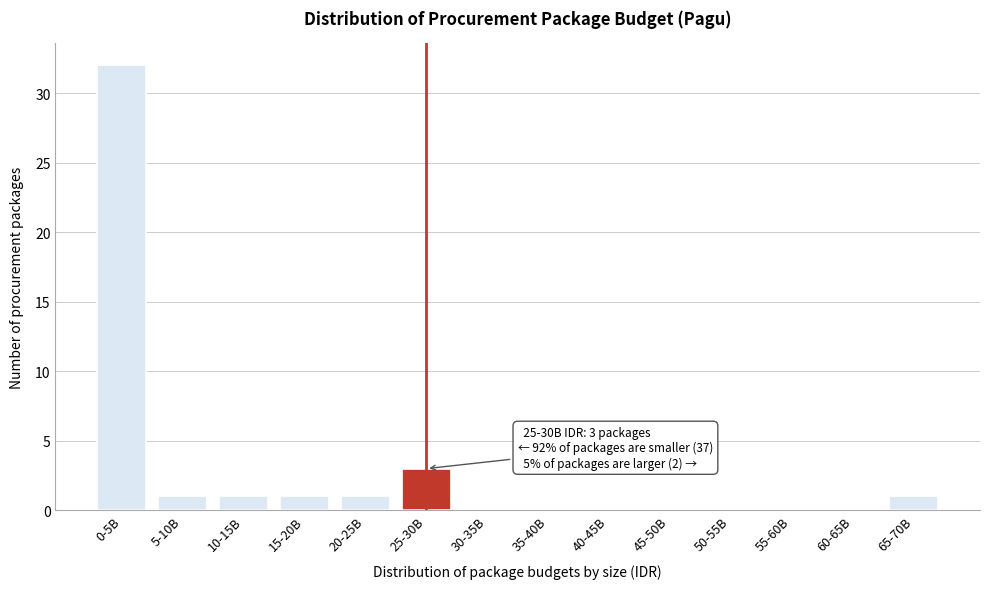

Reading left to right, what are all the values shown in this chart?

0-5B=32	5-10B=1	10-15B=1	15-20B=1	20-25B=1	25-30B=3	30-35B=0	35-40B=0	40-45B=0	45-50B=0	50-55B=0	55-60B=0	60-65B=0	65-70B=1